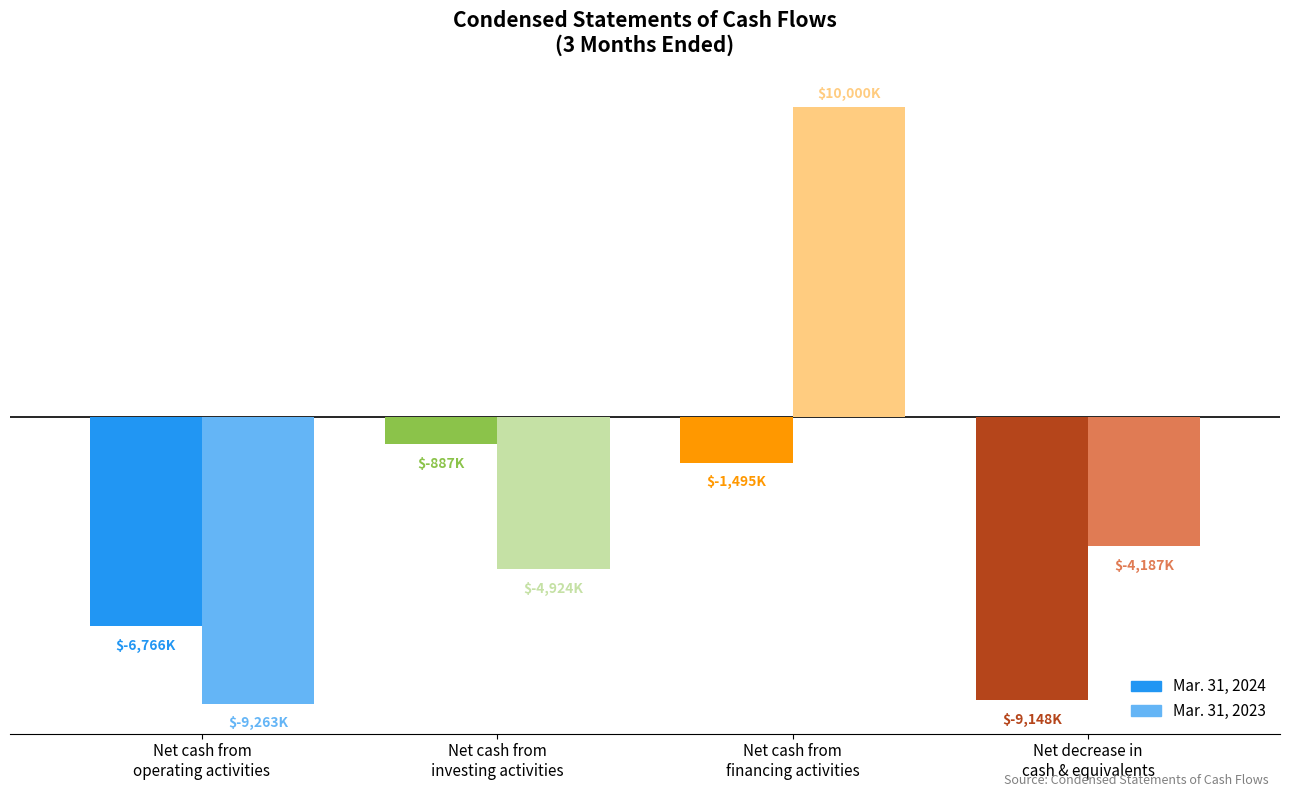

Reading left to right, transcribe all the data shown in this chart.

Mar. 31, 2024: Net cash from
operating activities=-6766	Net cash from
investing activities=-887	Net cash from
financing activities=-1495	Net decrease in
cash & equivalents=-9148
Mar. 31, 2023: Net cash from
operating activities=-9263	Net cash from
investing activities=-4924	Net cash from
financing activities=10000	Net decrease in
cash & equivalents=-4187